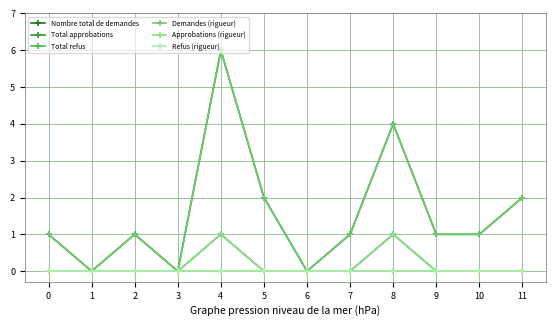

True or false: Nombre total de demandes and Approbations (rigueur) intersect in this chart.

False